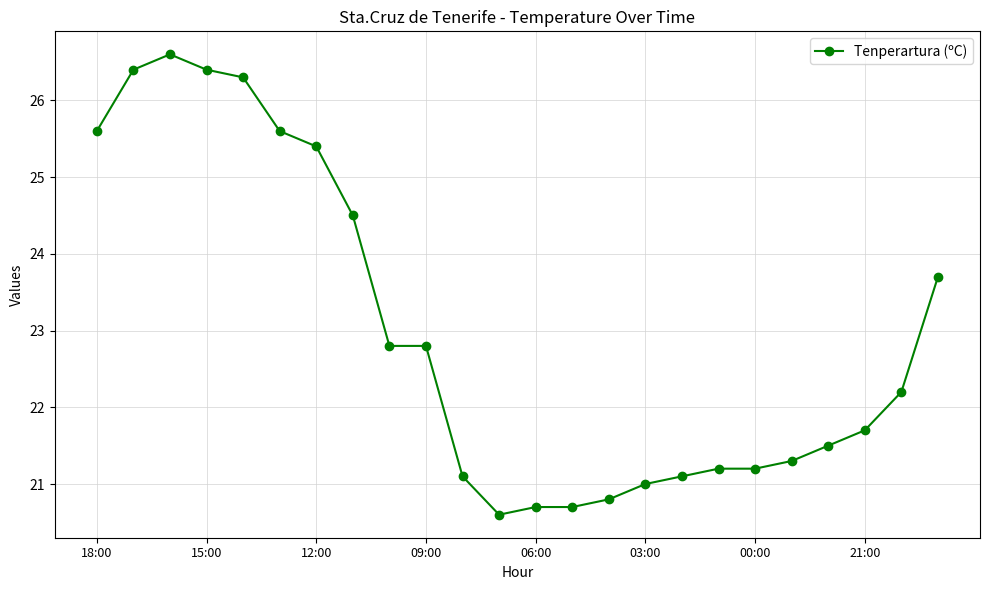

What is the value of the 21st point from the left?

21.5